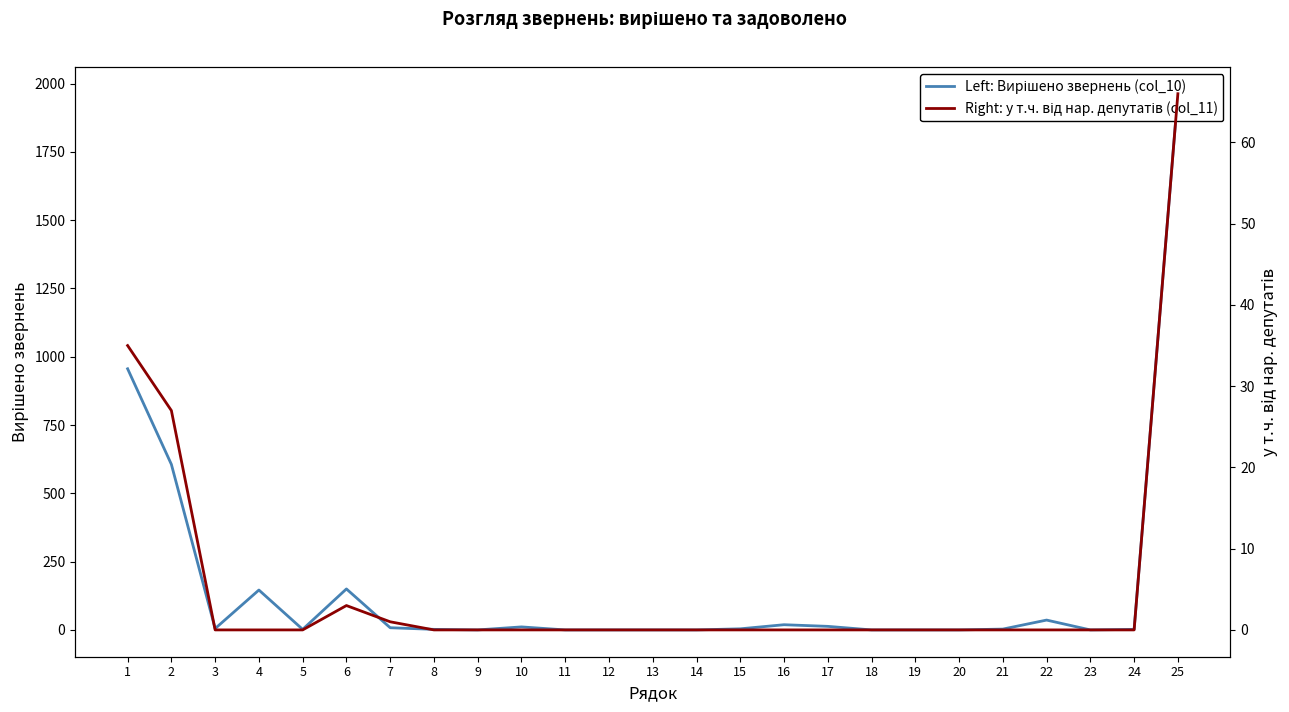

What is the value of the Left: Вирішено звернень (col_10) point at the 3rd from the left?

5